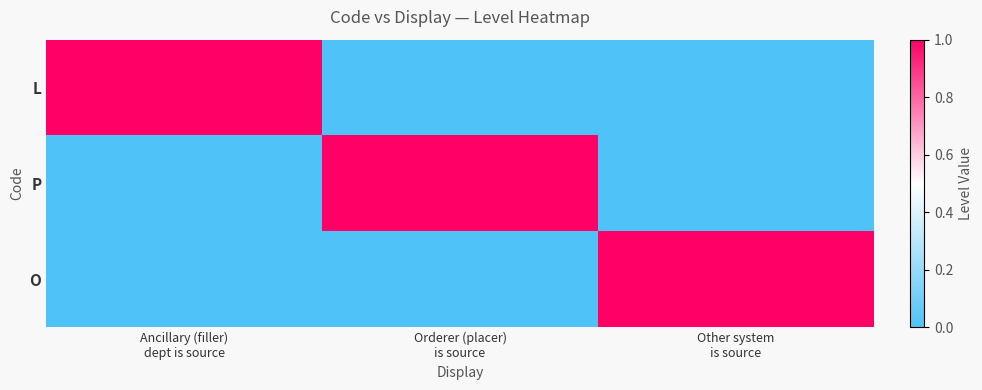

Count the O values in the range 0 to 1.

3